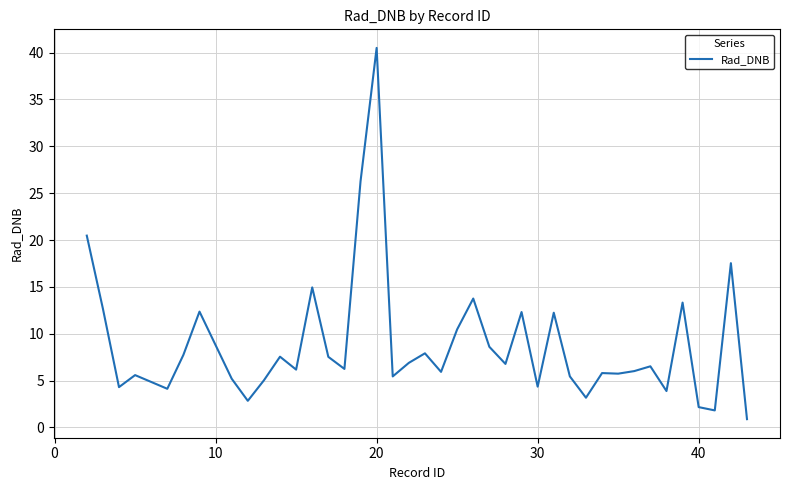

What is the maximum value shown in the chart?

40.5